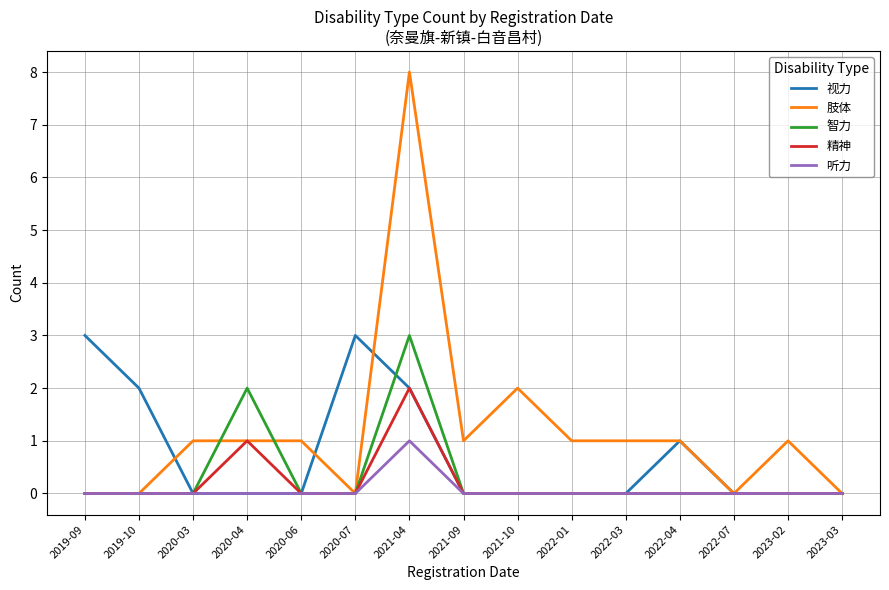

What position from the left is 2020-06?

5